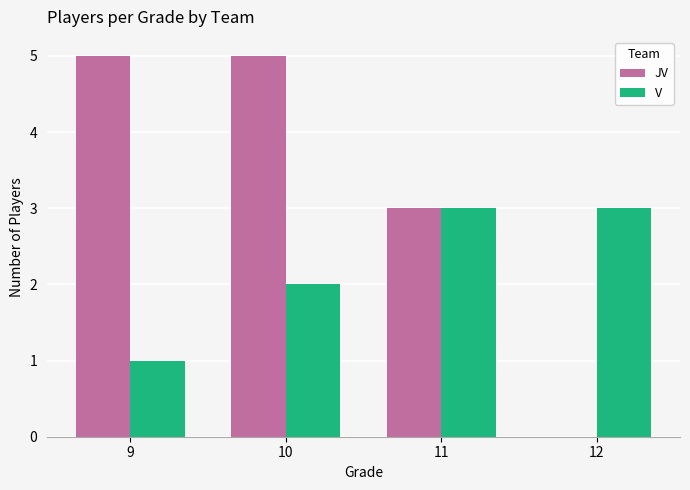

How many distinct data groups are displayed?

2